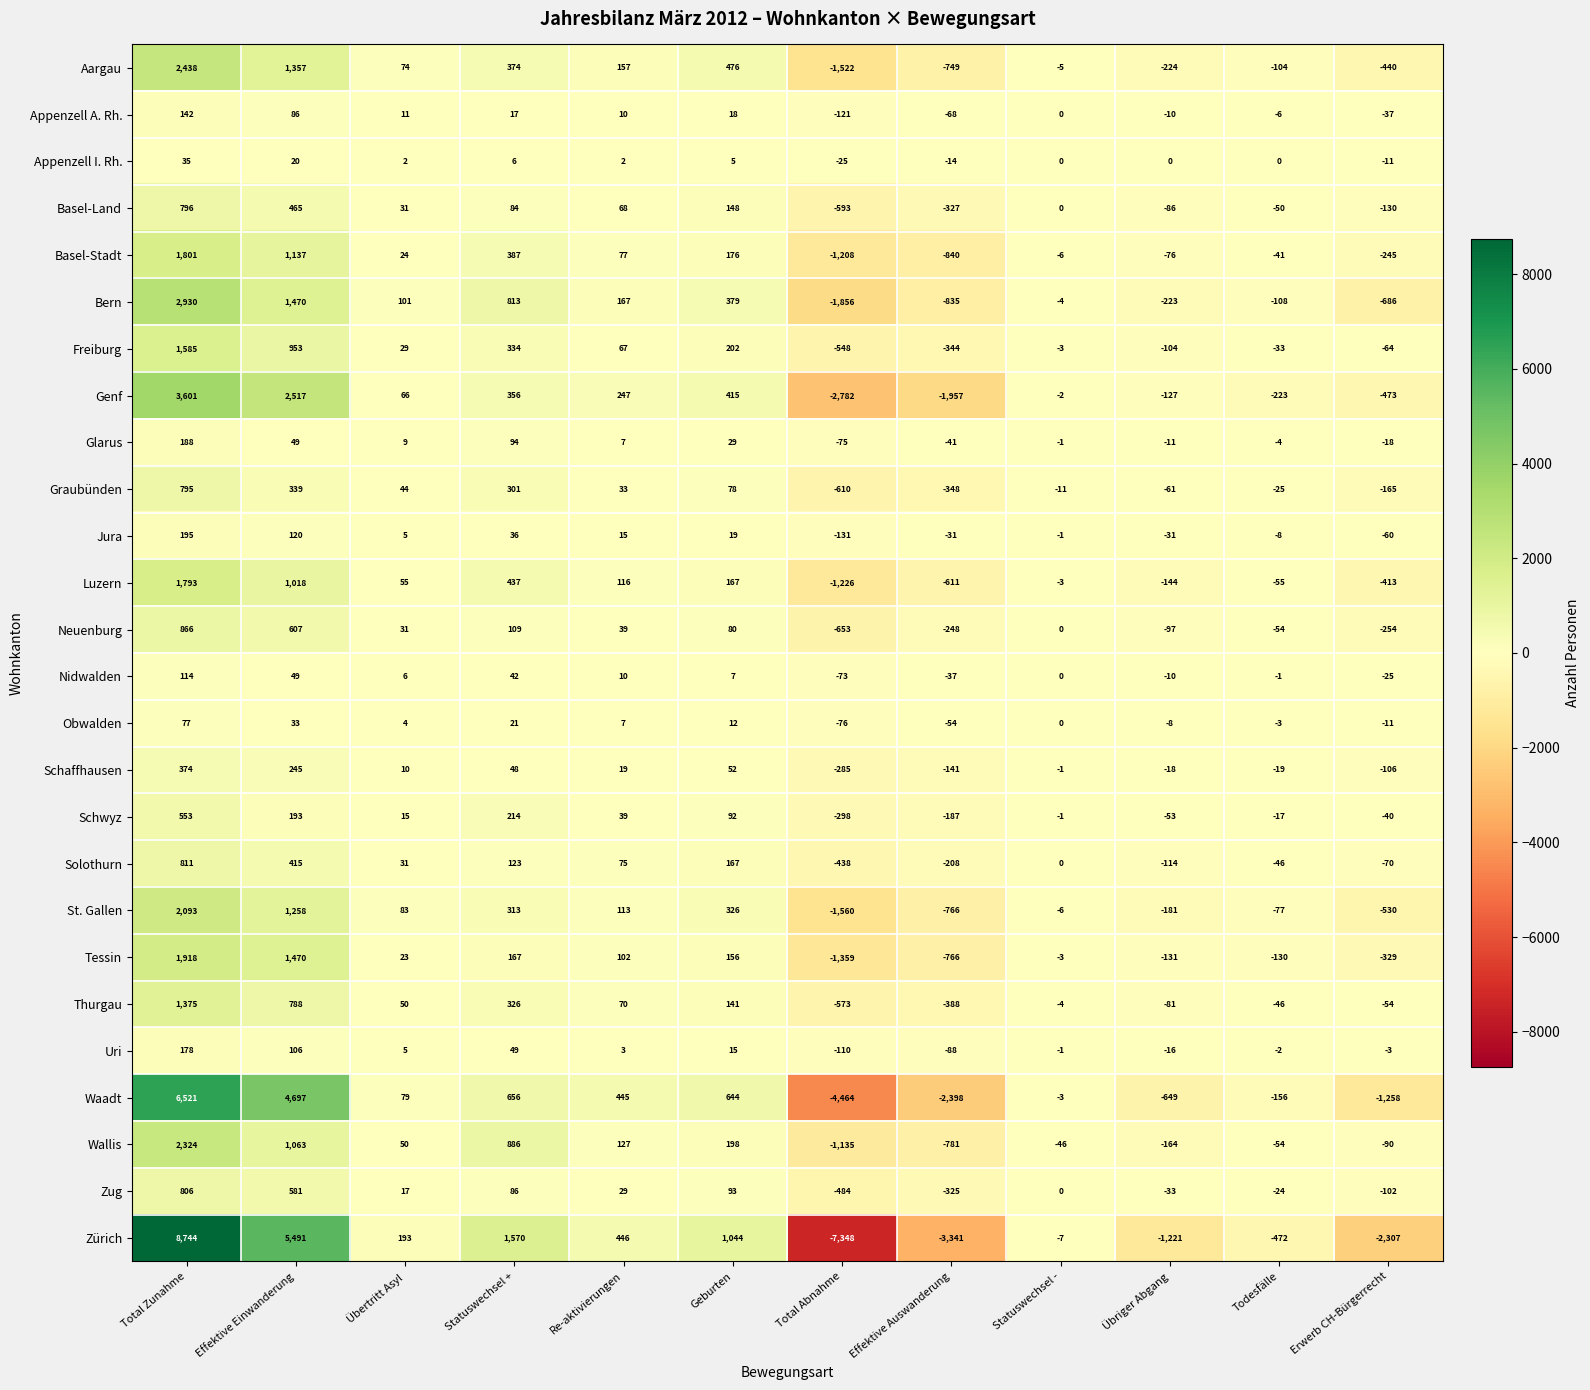

Between Total Zunahme and Übertritt Asyl, which series saw the biggest shift?

Zürich